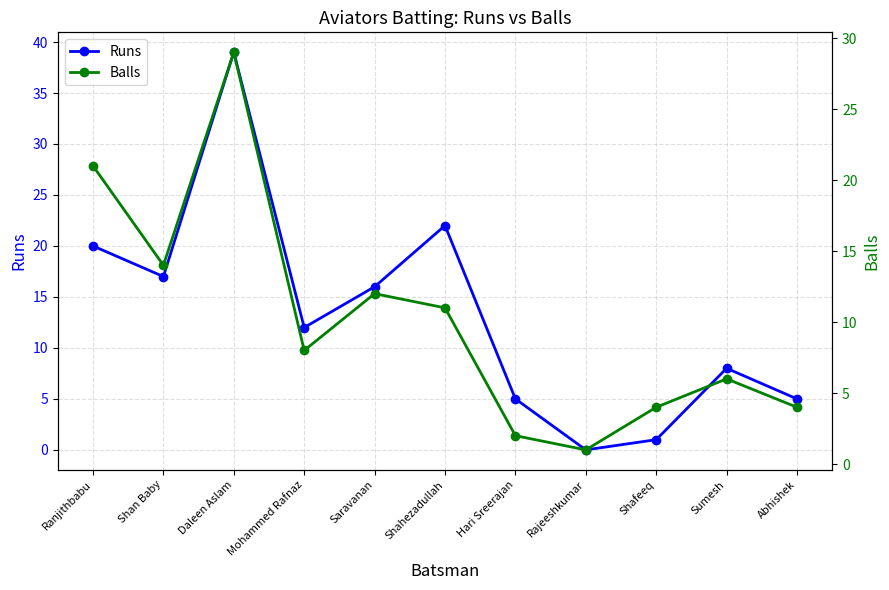

At Hari Sreerajan, list the series in order from smallest to largest.

Balls, Runs